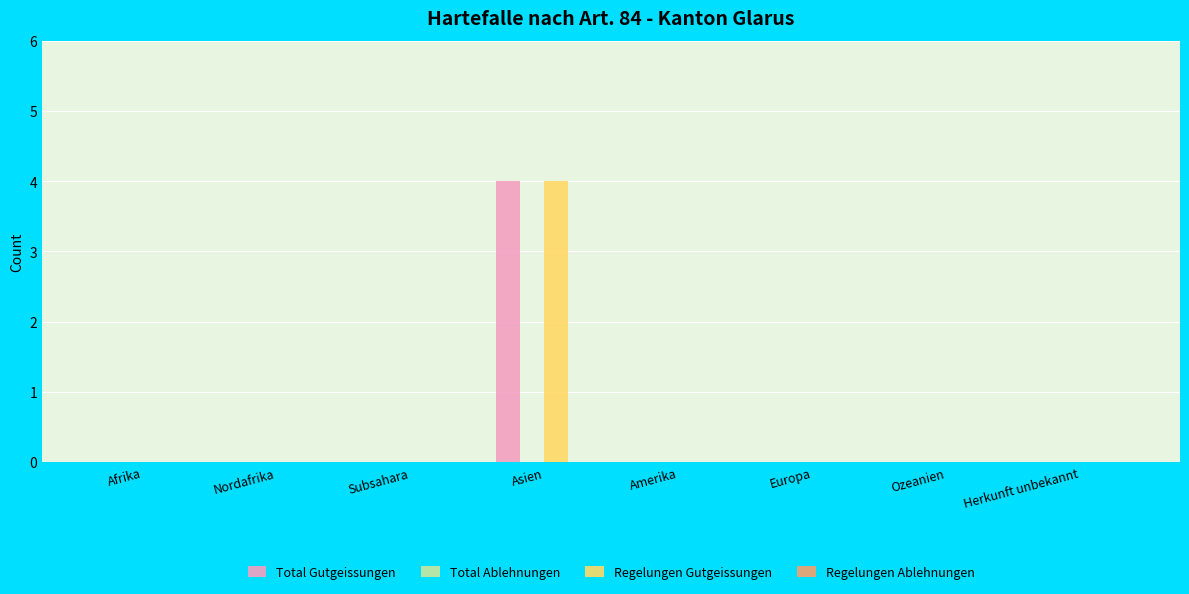

At which label does Regelungen Gutgeissungen reach its peak?

Asien